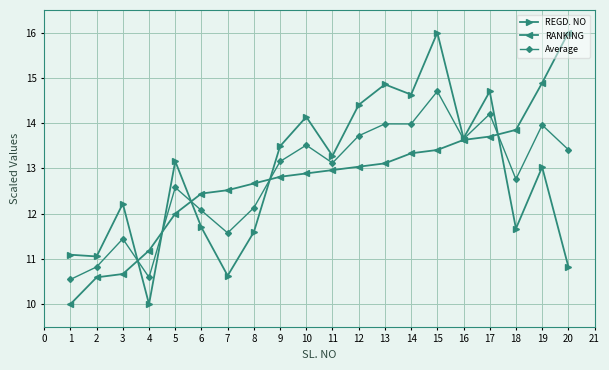

What is the value of the RANKING point at the 17th from the left?

13.7